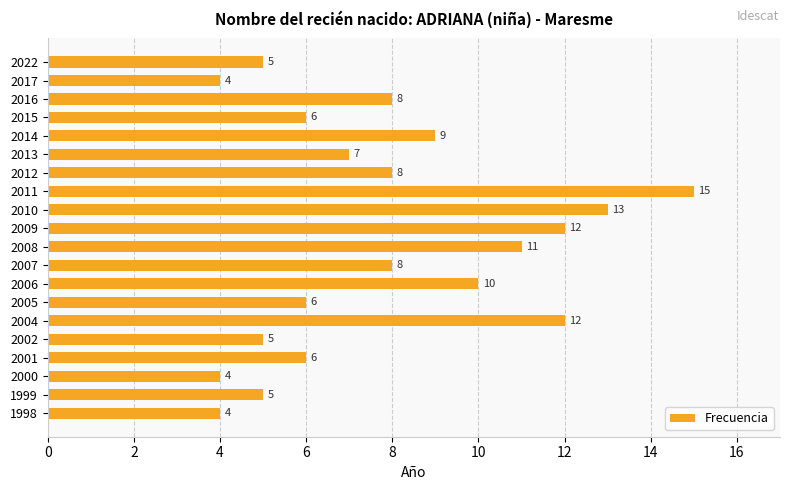

What is the difference between the maximum and second lowest values?

11